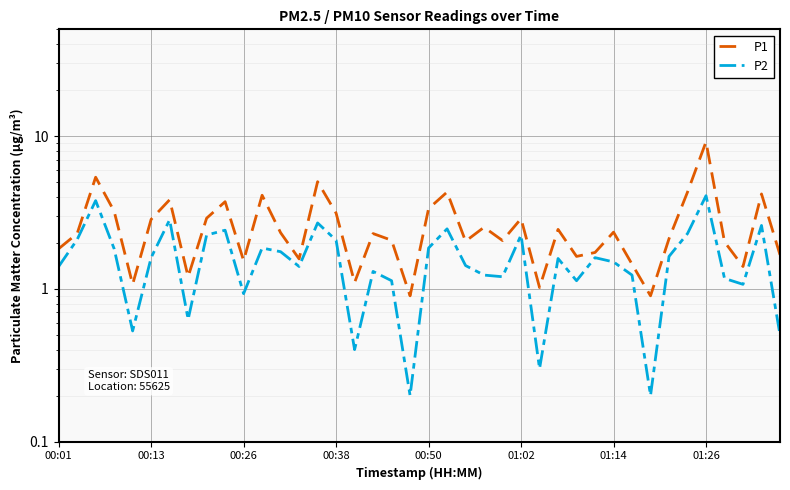

True or false: P2 and P1 cross at least once.

False